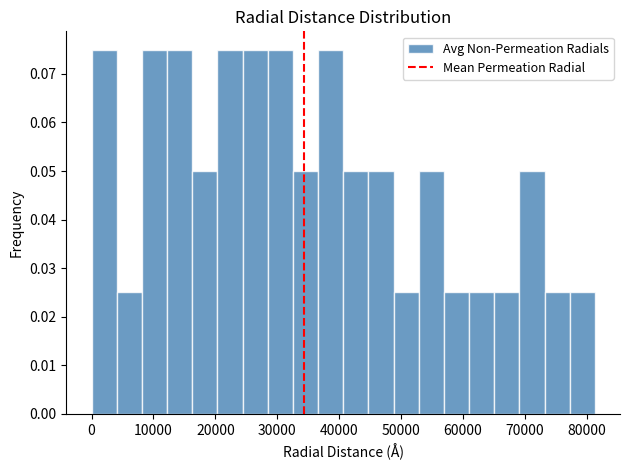

Reading left to right, list every bar in this chart as the range it spans on the x-axis followed by its height. Neither the bar edges nor the heights are printed on the chart, so give them approximately, as read against the axes.

0 to 4000: 0.075
4000 to 8000: 0.025
8000 to 12000: 0.075
12000 to 16000: 0.075
16000 to 20000: 0.050
20000 to 24000: 0.075
24000 to 28000: 0.075
28000 to 33000: 0.075
33000 to 37000: 0.050
37000 to 41000: 0.075
41000 to 45000: 0.050
45000 to 49000: 0.050
49000 to 53000: 0.025
53000 to 57000: 0.050
57000 to 61000: 0.025
61000 to 65000: 0.025
65000 to 69000: 0.025
69000 to 73000: 0.050
73000 to 77000: 0.025
77000 to 81000: 0.025